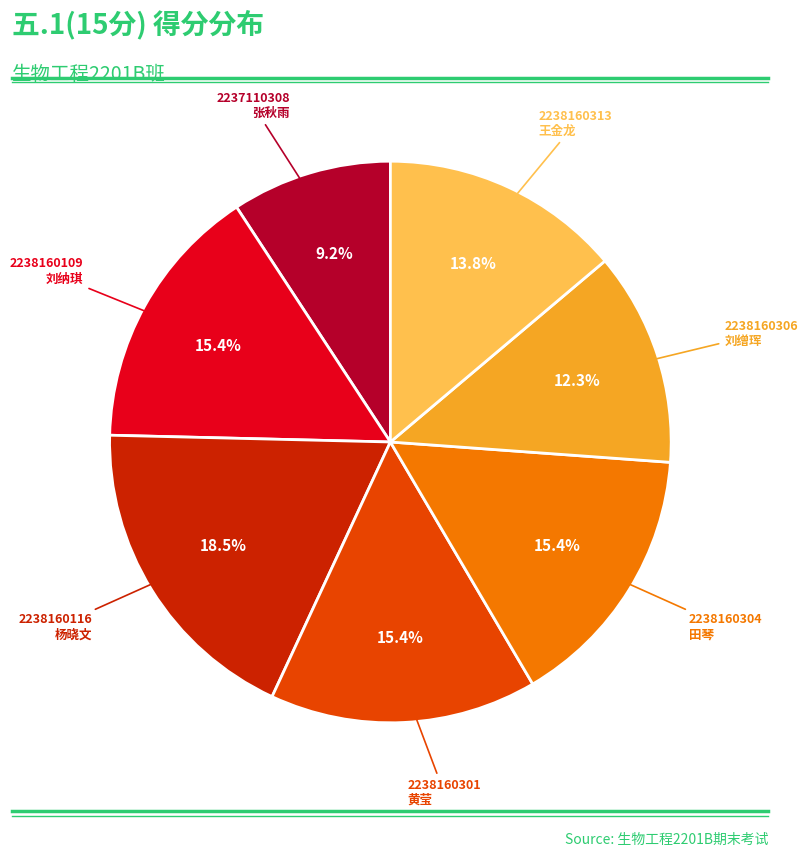

Which category has the smallest portion of the pie?

2237110308 张秋雨